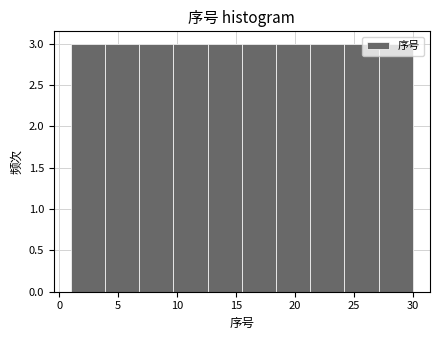

Reading left to right, list every bar in this chart as the range it spans on the x-axis followed by its height. Neither the bar edges nor the heights are printed on the chart, so give them approximately, as read against the axes.

1.0 to 3.9: 3
3.9 to 6.8: 3
6.8 to 9.7: 3
9.7 to 12.6: 3
12.6 to 15.5: 3
15.5 to 18.4: 3
18.4 to 21.3: 3
21.3 to 24.2: 3
24.2 to 27.1: 3
27.1 to 30.0: 3